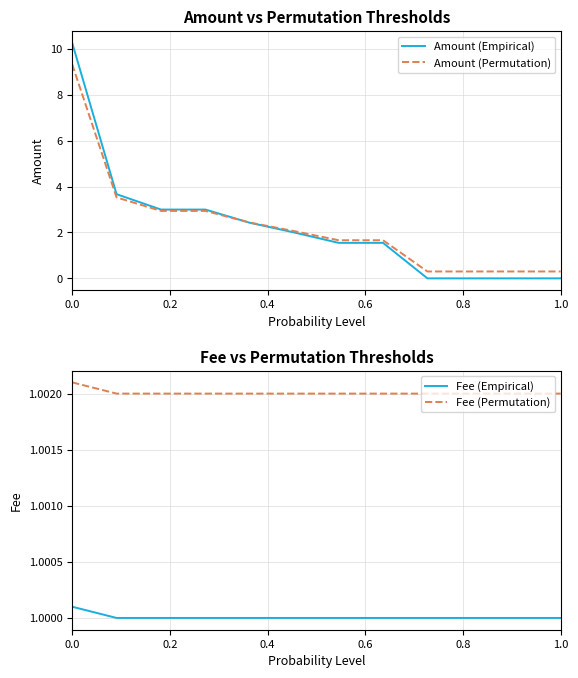

What is the highest value of the Amount (Empirical) series?

10.3